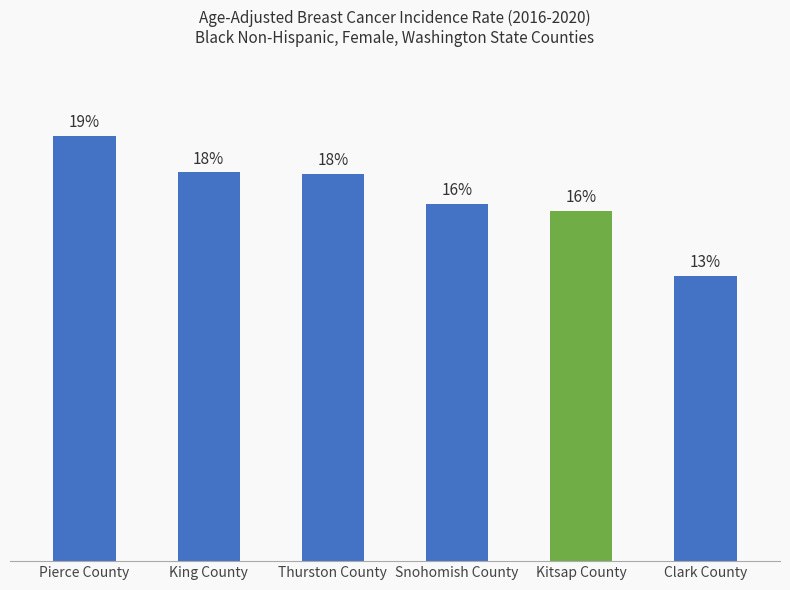

Are the bars horizontal?

No